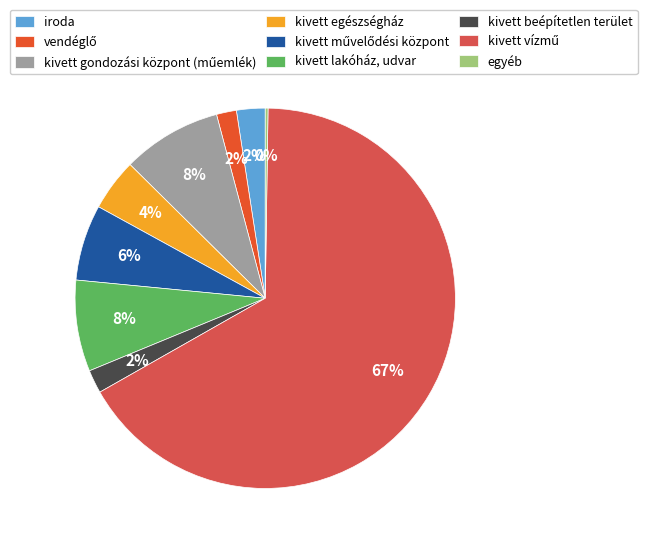

What is the change in value from vendéglő to kivett egészségház?

+628